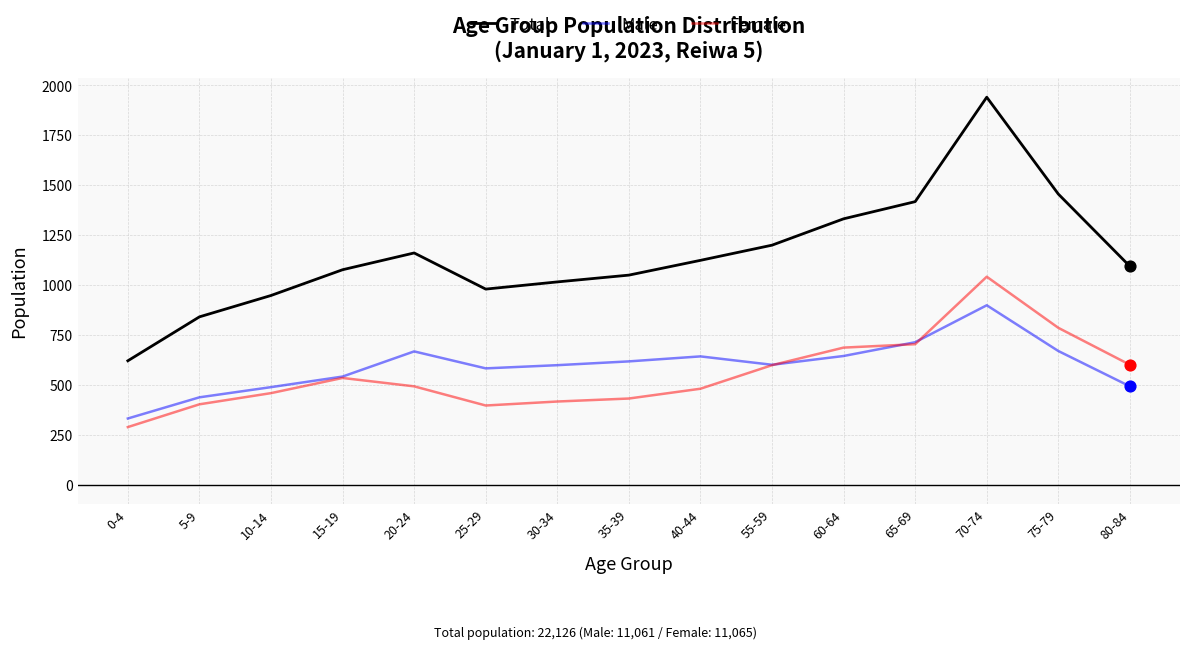

Which series has the widest spread of values?

Total